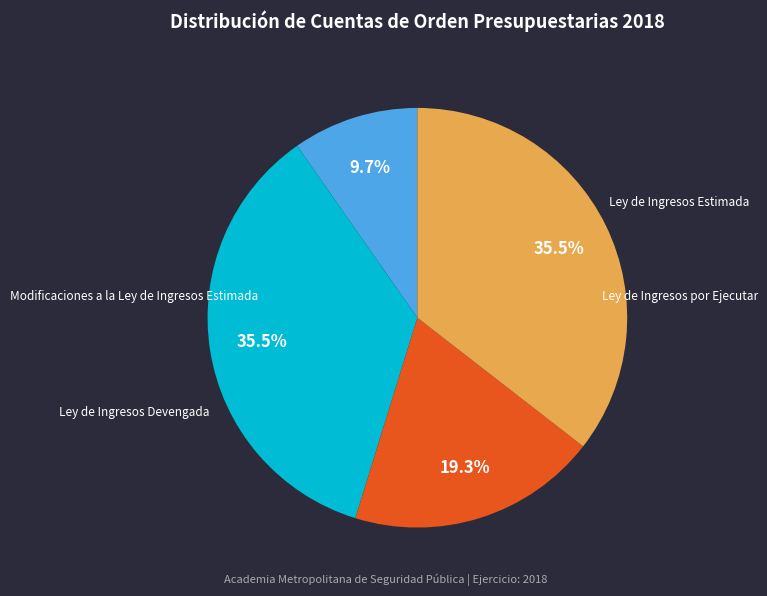

To the nearest percent, what is the difference between the Ley de Ingresos Estimada and Ley de Ingresos por Ejecutar slice percentages?

26%